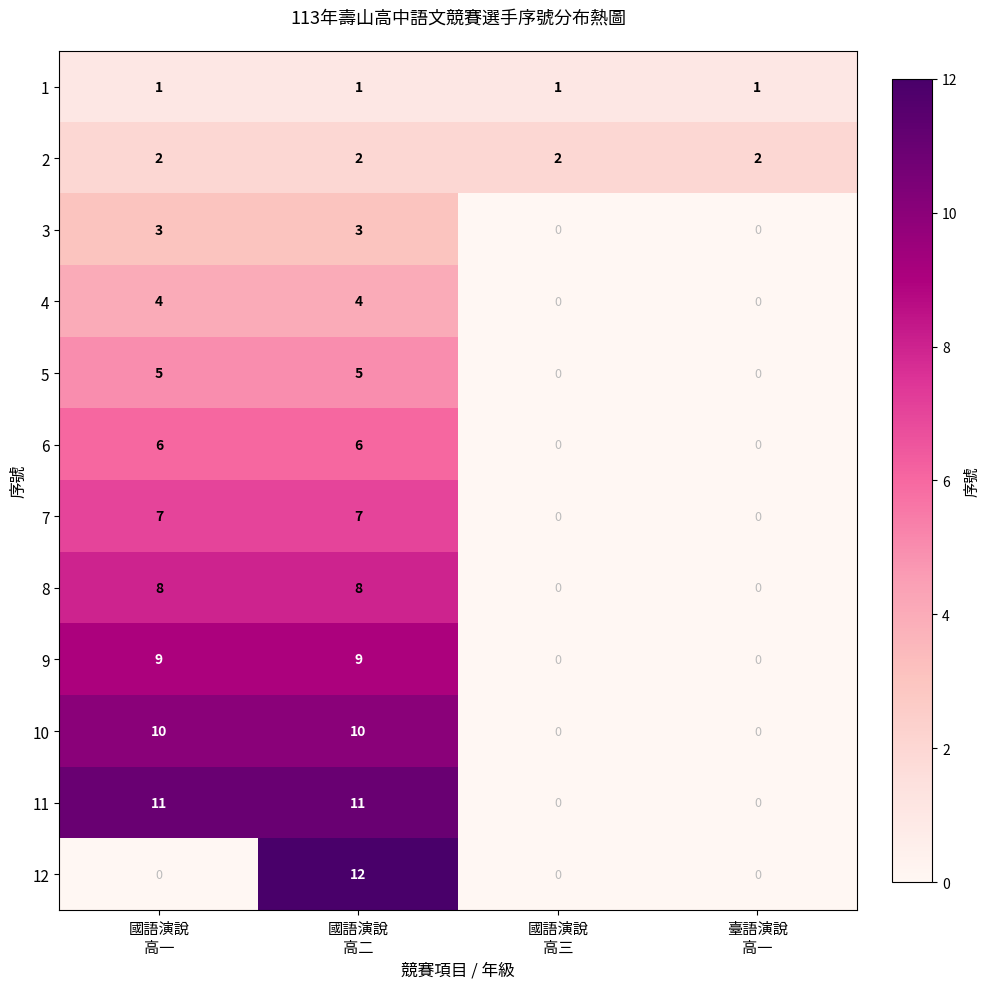

Count the 12 values in the range 0 to 12.

4